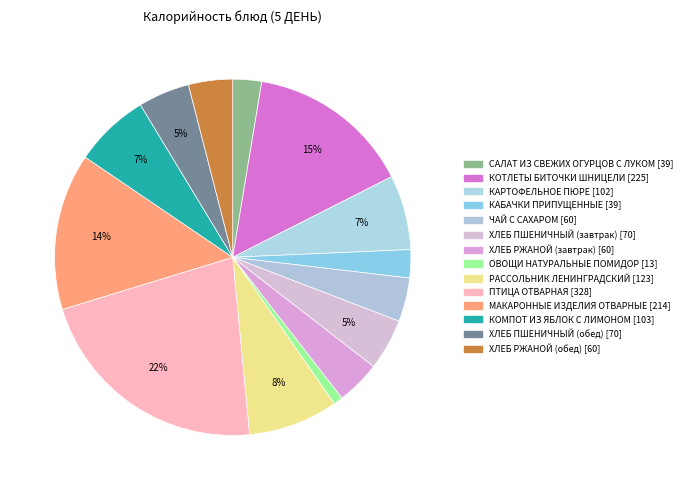

How many segments does this pie chart have?

14